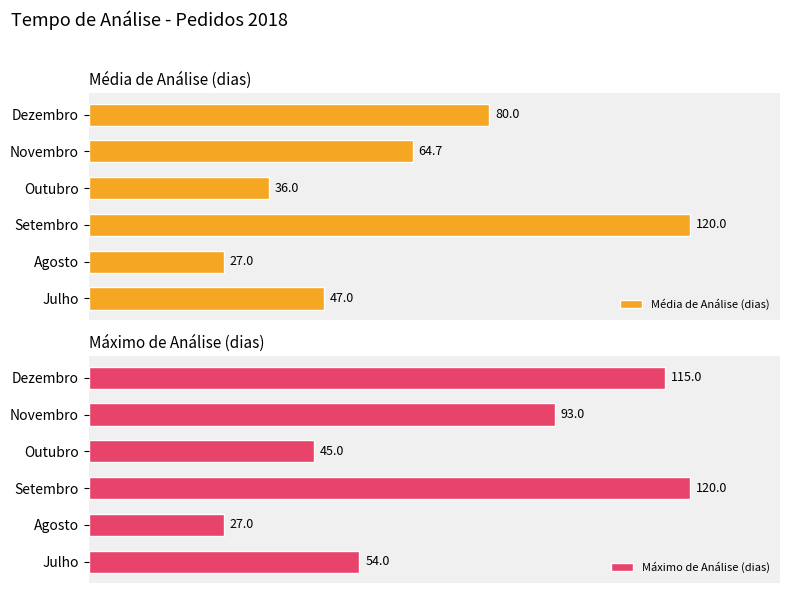

Rank the categories by Máximo de Análise (dias) value from highest to lowest.

Setembro, Dezembro, Novembro, Julho, Outubro, Agosto